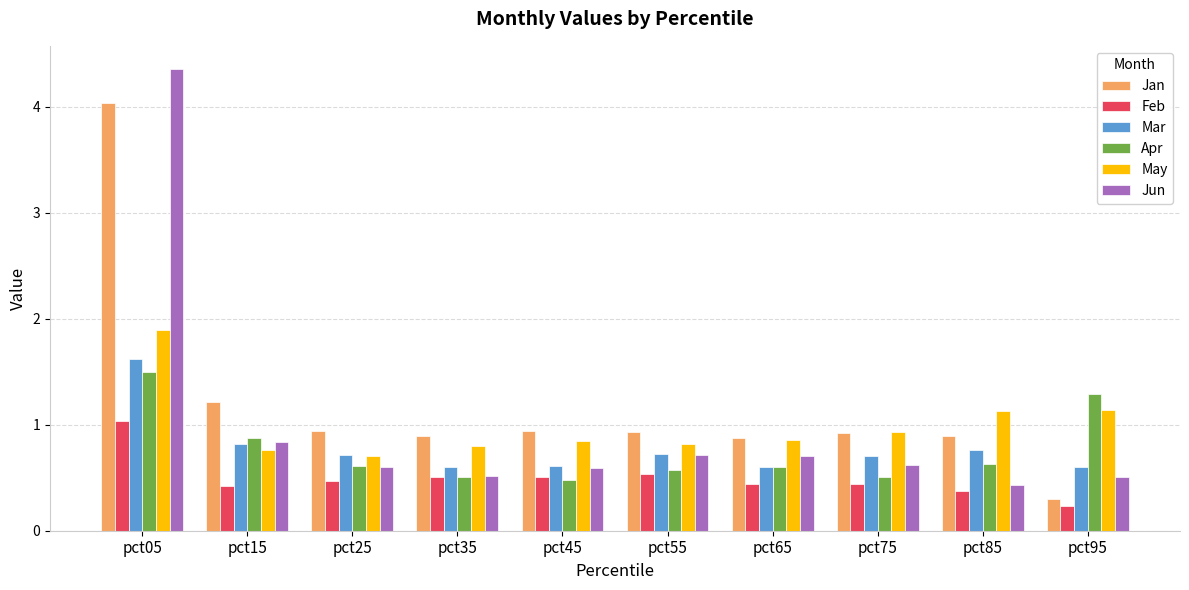

How many groups of bars are there?

10